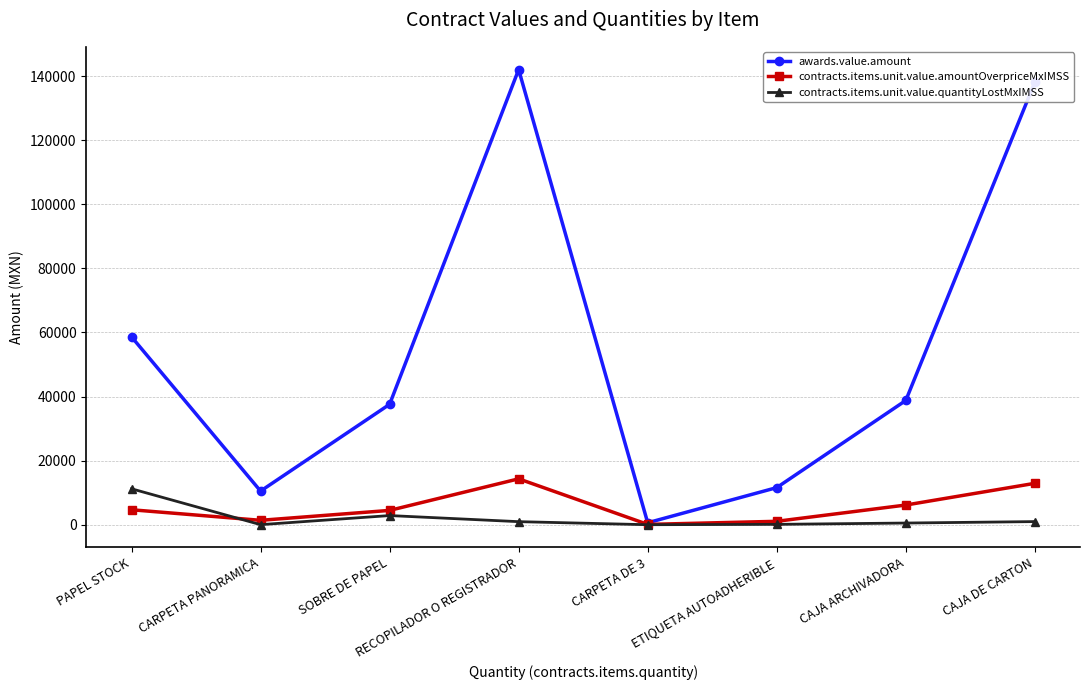

What is the smallest value displayed?

4.6